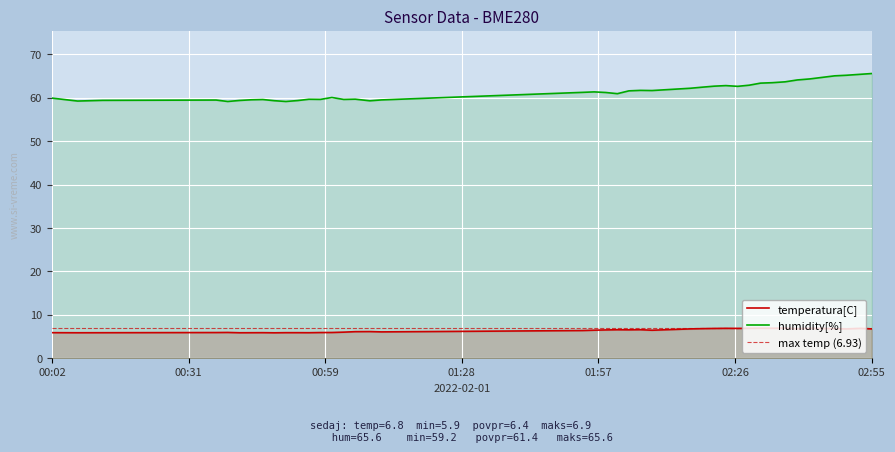

What is the difference between the highest and lowest values at 2022/02/01 00:12:53?

53.5